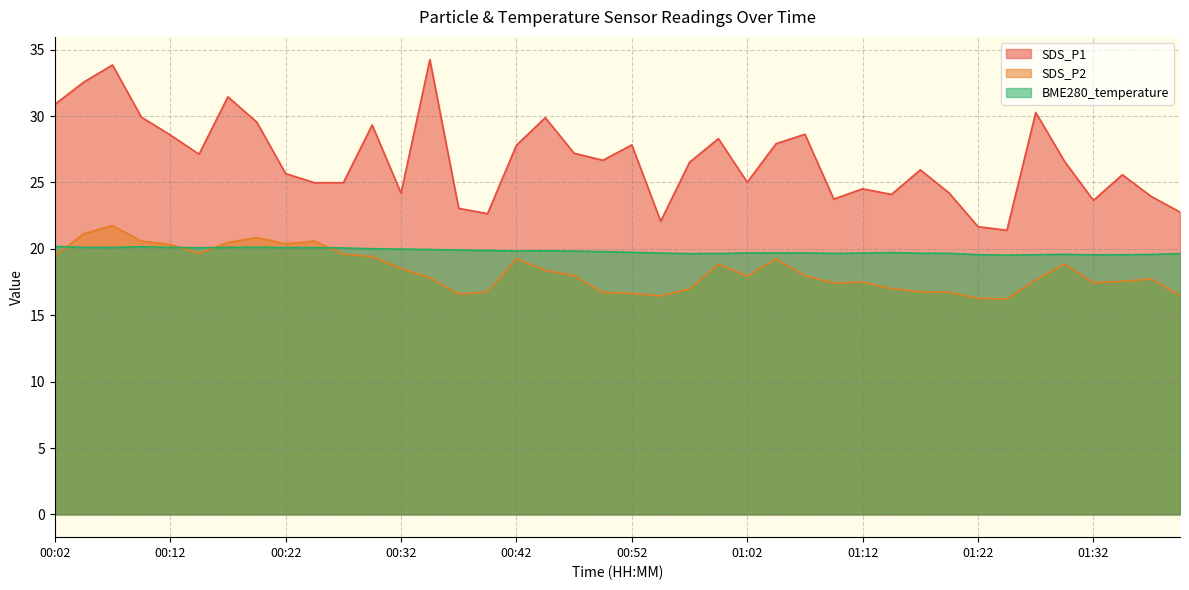

Is the value of BME280_temperature at 00:05 greater than the value of SDS_P2 at 00:34?

Yes